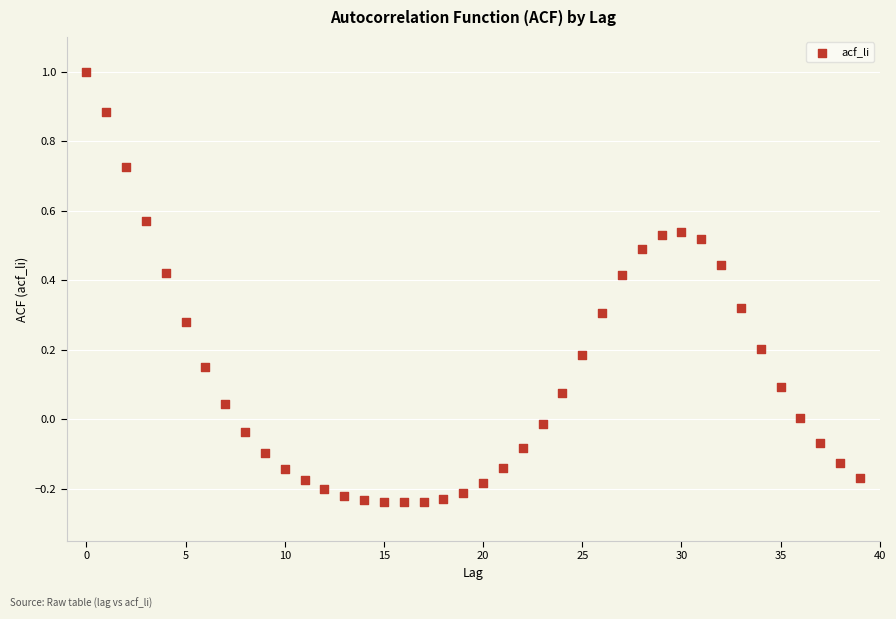

What is the range of Y values (max minus min)?

1.2